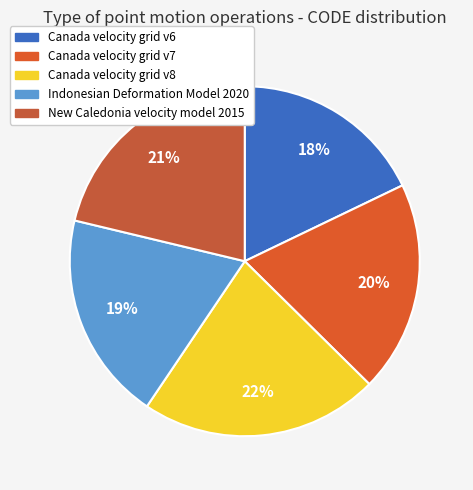

Between Canada velocity grid v6 and Indonesian Deformation Model 2020, which is larger?

Indonesian Deformation Model 2020